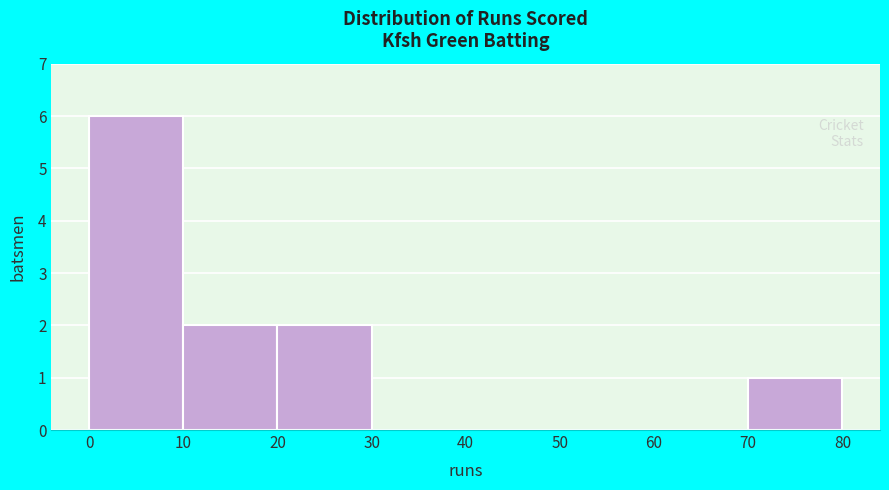

Reading left to right, transcribe this chart: for each bar, give the range it covers on the x-axis and its height. The values are not printed on the chart, so give them approximately, as read against the axis.

0 to 10: 6
10 to 20: 2
20 to 30: 2
30 to 40: 0
40 to 50: 0
50 to 60: 0
60 to 70: 0
70 to 80: 1